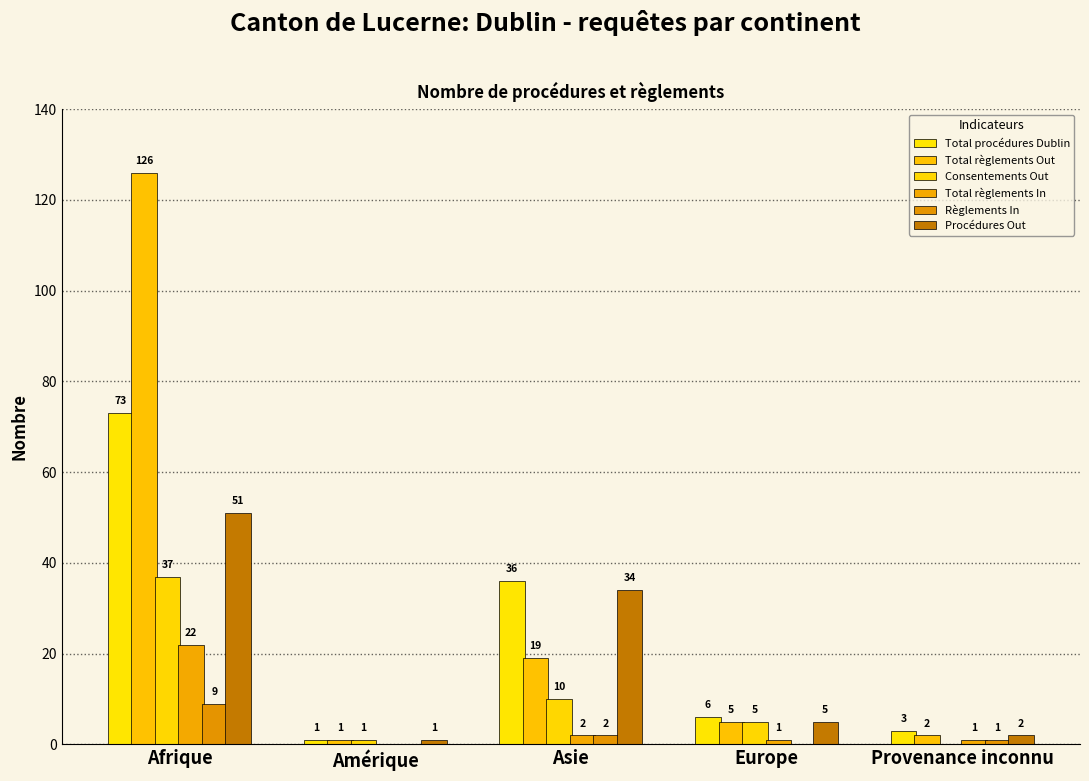

What is the sum of the Total procédures Dublin values at Asie and Europe?

42